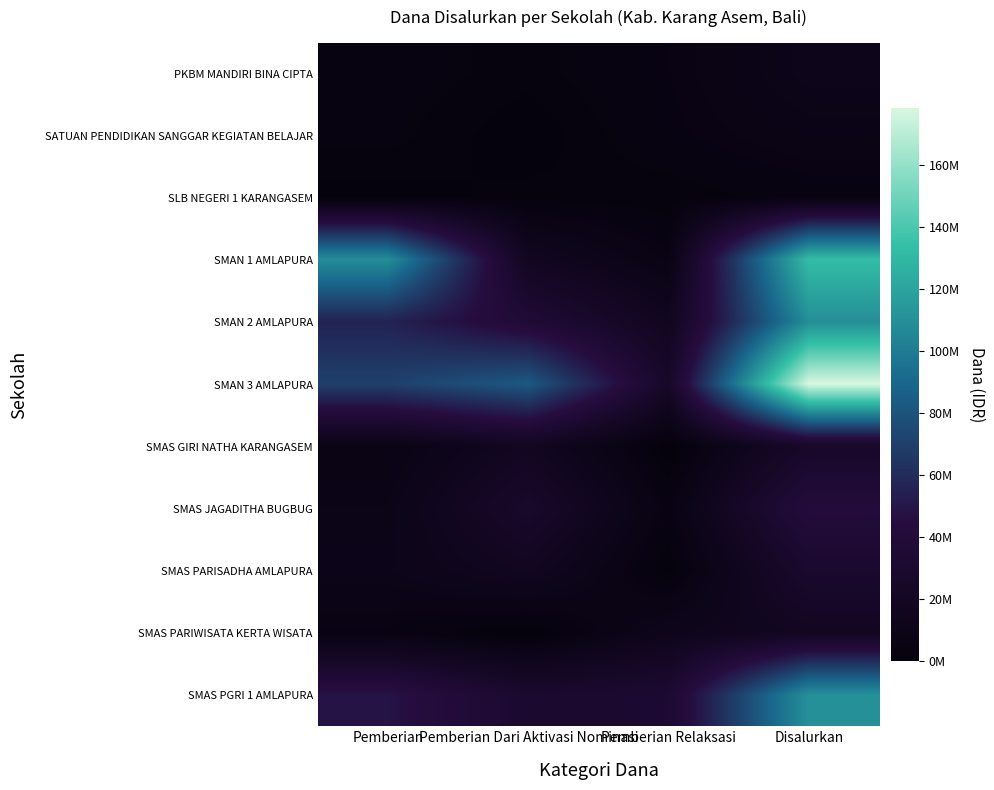

Reading right to left, what are all the values shown in this chart?

PKBM MANDIRI BINA CIPTA: Disalurkan=11500000	Pemberian Relaksasi=5500000	Pemberian Dari Aktivasi Nominasi=2000000	Pemberian=4000000
SATUAN PENDIDIKAN SANGGAR KEGIATAN BELAJAR: Disalurkan=8500000	Pemberian Relaksasi=5000000	Pemberian Dari Aktivasi Nominasi=0	Pemberian=3500000
SLB NEGERI 1 KARANGASEM: Disalurkan=4000000	Pemberian Relaksasi=1500000	Pemberian Dari Aktivasi Nominasi=2000000	Pemberian=500000
SMAN 1 AMLAPURA: Disalurkan=133000000	Pemberian Relaksasi=6000000	Pemberian Dari Aktivasi Nominasi=18000000	Pemberian=109000000
SMAN 2 AMLAPURA: Disalurkan=109500000	Pemberian Relaksasi=17000000	Pemberian Dari Aktivasi Nominasi=36500000	Pemberian=56000000
SMAN 3 AMLAPURA: Disalurkan=178500000	Pemberian Relaksasi=25000000	Pemberian Dari Aktivasi Nominasi=83000000	Pemberian=70500000
SMAS GIRI NATHA KARANGASEM: Disalurkan=25500000	Pemberian Relaksasi=0	Pemberian Dari Aktivasi Nominasi=18500000	Pemberian=7000000
SMAS JAGADITHA BUGBUG: Disalurkan=41500000	Pemberian Relaksasi=5000000	Pemberian Dari Aktivasi Nominasi=27000000	Pemberian=9500000
SMAS PARISADHA AMLAPURA: Disalurkan=29500000	Pemberian Relaksasi=1000000	Pemberian Dari Aktivasi Nominasi=18000000	Pemberian=10500000
SMAS PARIWISATA KERTA WISATA: Disalurkan=18000000	Pemberian Relaksasi=13000000	Pemberian Dari Aktivasi Nominasi=0	Pemberian=5000000
SMAS PGRI 1 AMLAPURA: Disalurkan=110500000	Pemberian Relaksasi=32500000	Pemberian Dari Aktivasi Nominasi=30000000	Pemberian=48000000